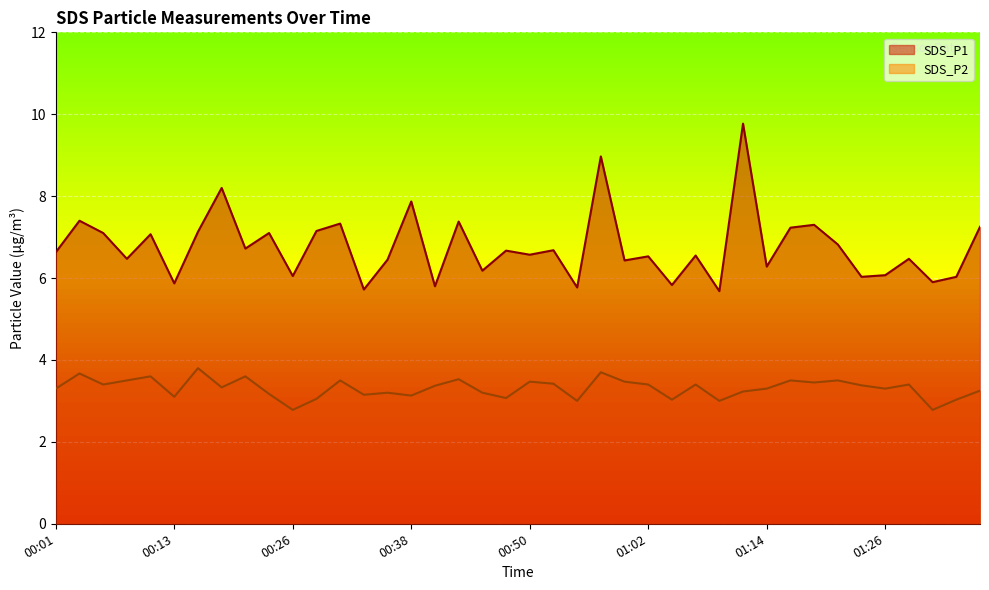

Where is SDS_P1 nearest to the value 7?

00:11